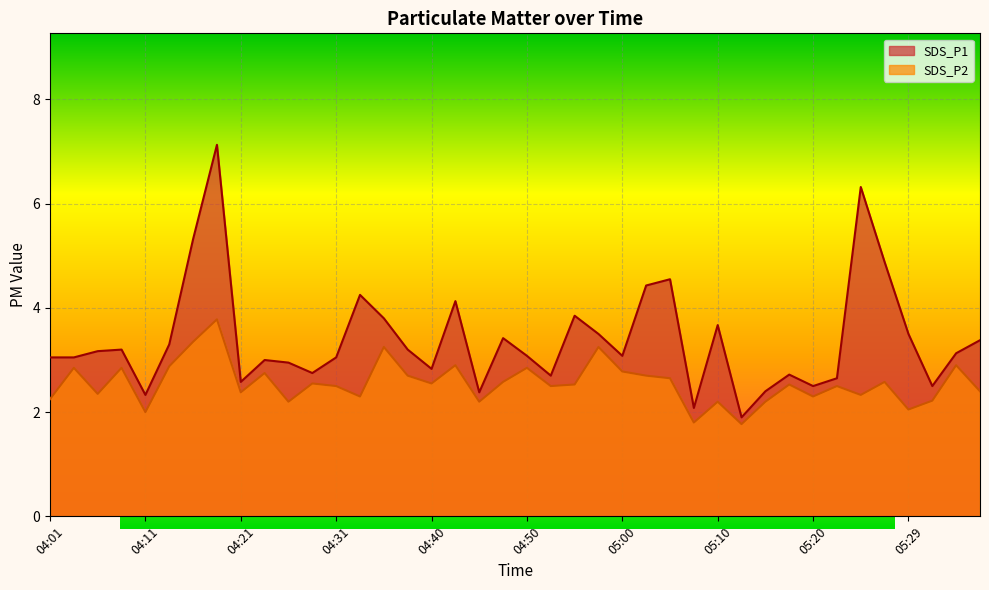

Which series changed the most between 04:16 and 05:10?

SDS_P1